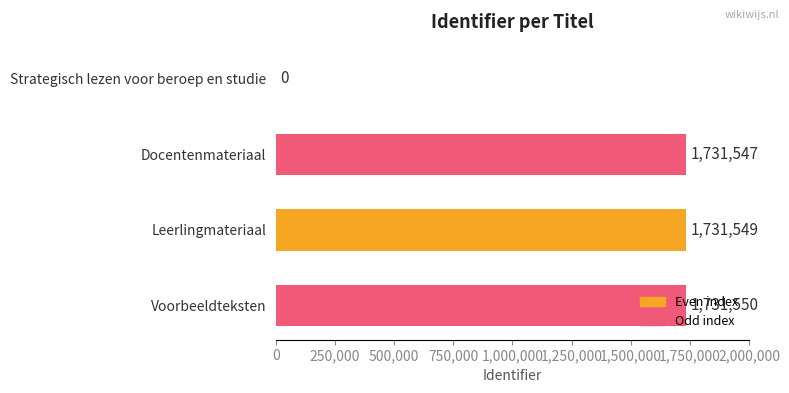

How many data points does each series have?

4